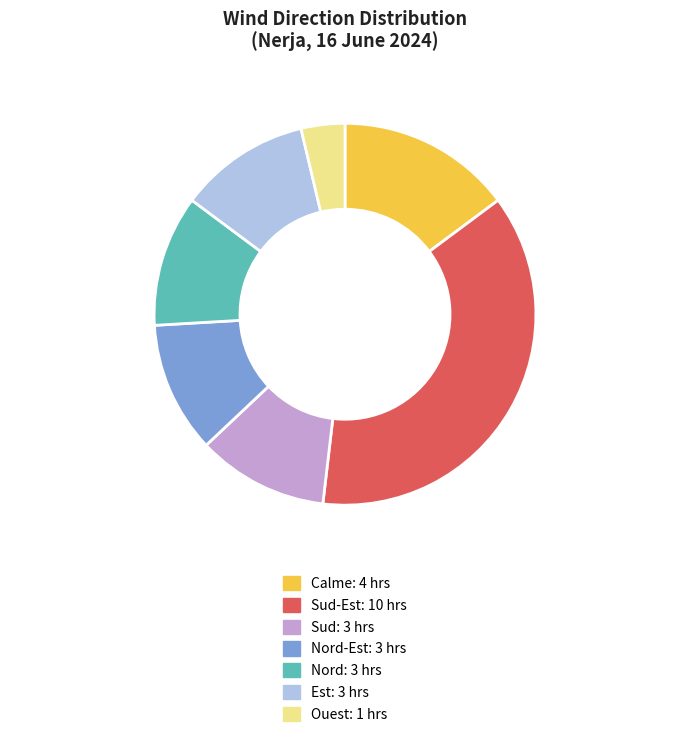

Does any single category account for the majority?

No